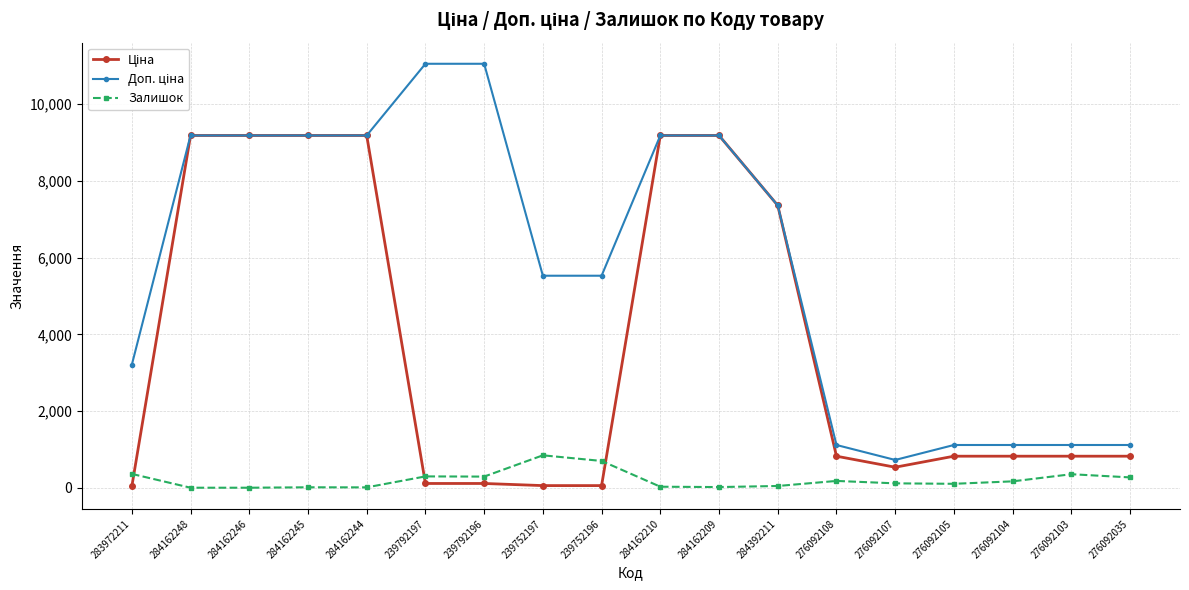

What is the greatest value displayed?

11055.0